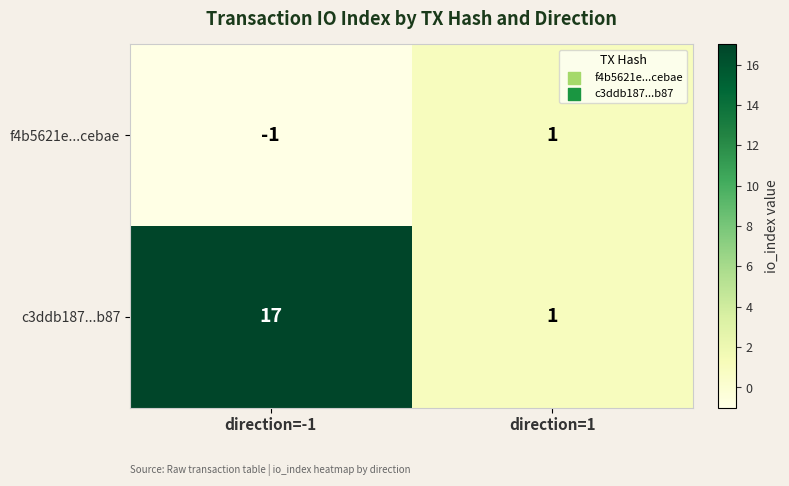

What is the total value across all series at direction=1?

2